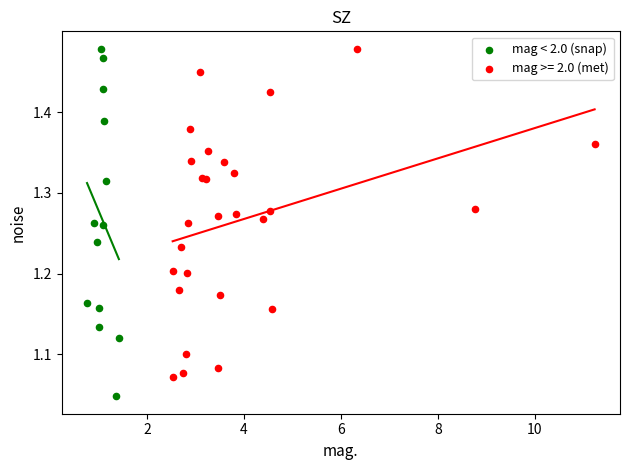

Which series contains the lowest Y value?

mag < 2.0 (snap)